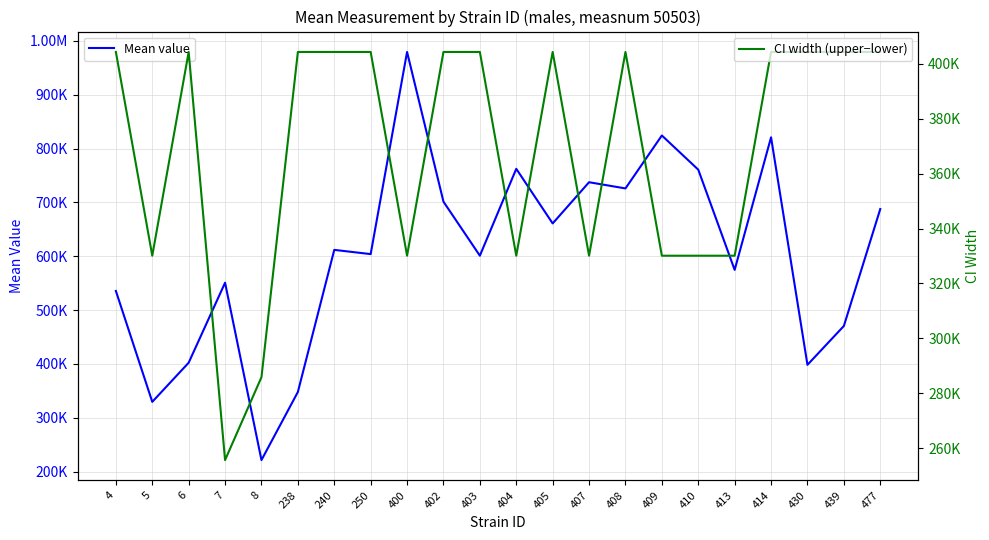

Reading left to right, transcribe all the data shown in this chart.

Mean value: 4=535508.5	5=329555.4	6=402251.3	7=550784.1	8=221439.8	238=347879.8	240=611790.8	250=603935.6	400=979333.1	402=701294.6	403=600992.3	404=762350.7	405=660898.0	407=737414.0	408=725915.8	409=824224.1	410=760755.4	413=574650.8	414=820796.7	430=398322.0	439=470446.0	477=687554.0
CI width (upper−lower): 4=404281.3	5=330094.3	6=404281.3	7=255689.9	8=285870.0	238=404281.3	240=404281.3	250=404281.3	400=330094.3	402=404281.3	403=404281.3	404=330094.3	405=404281.3	407=330094.3	408=404281.3	409=330094.3	410=330094.3	413=330094.3	414=404281.3	430=404281.3	439=404281.3	477=404281.3